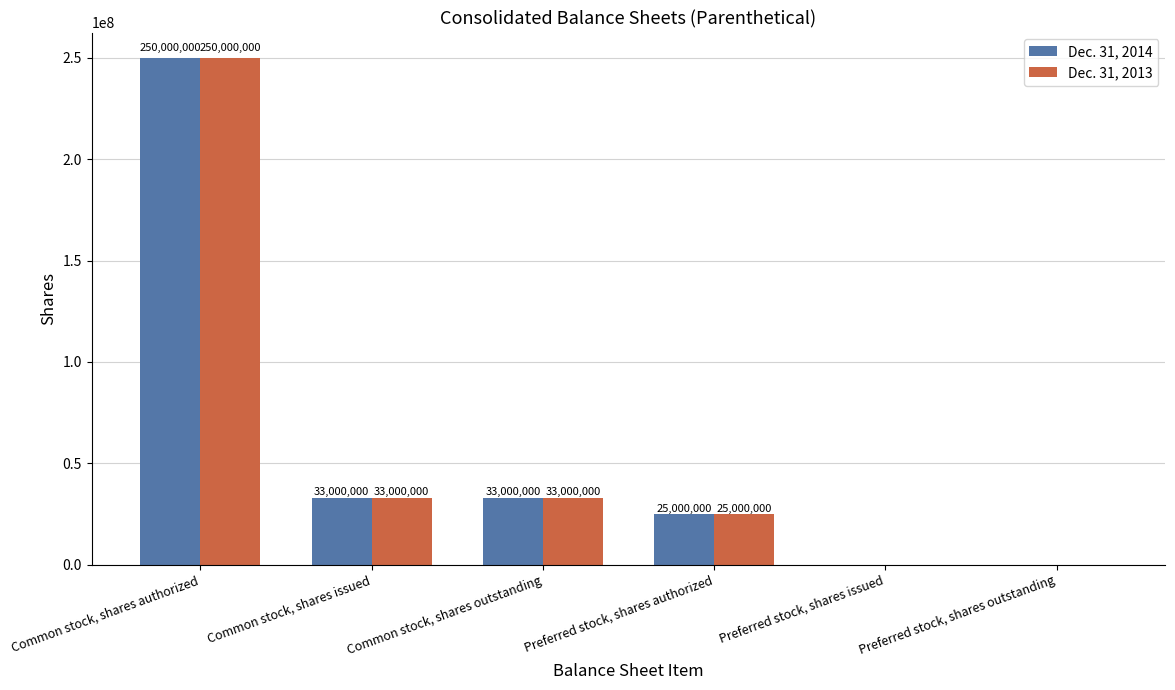

What is the approximate value of Dec. 31, 2013 at Preferred stock, shares authorized?

25000000